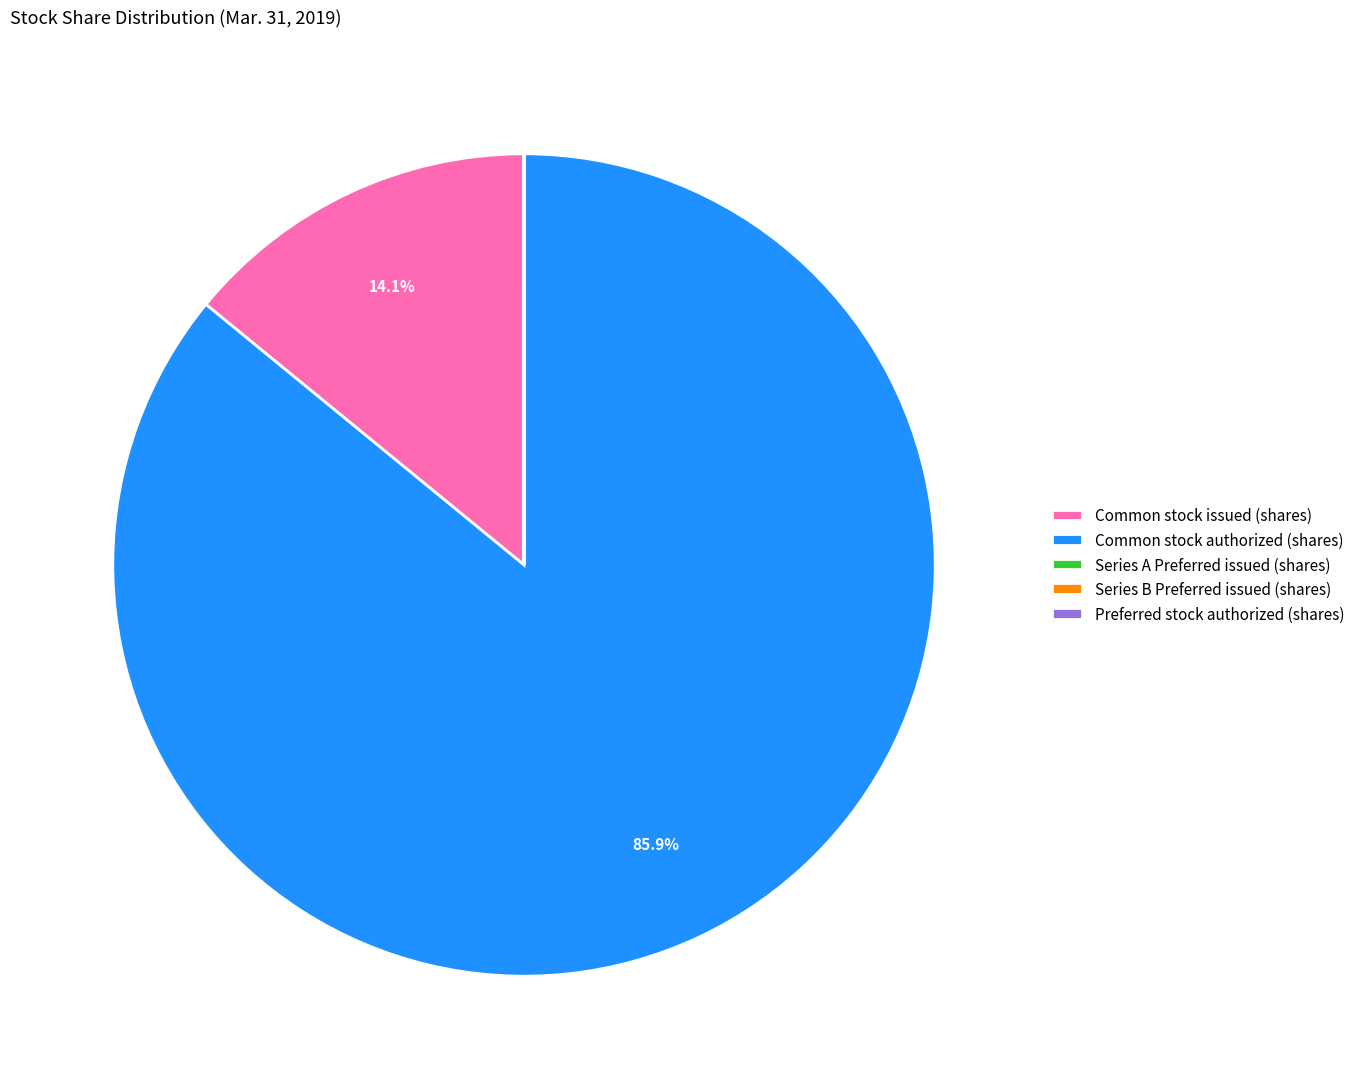

Is there any slice that represents more than half of the pie?

Yes